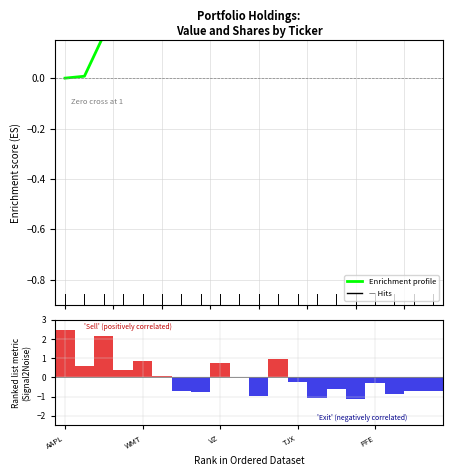

What is the sum of the Ranking metric scores values at 14 and 19?

-1.4